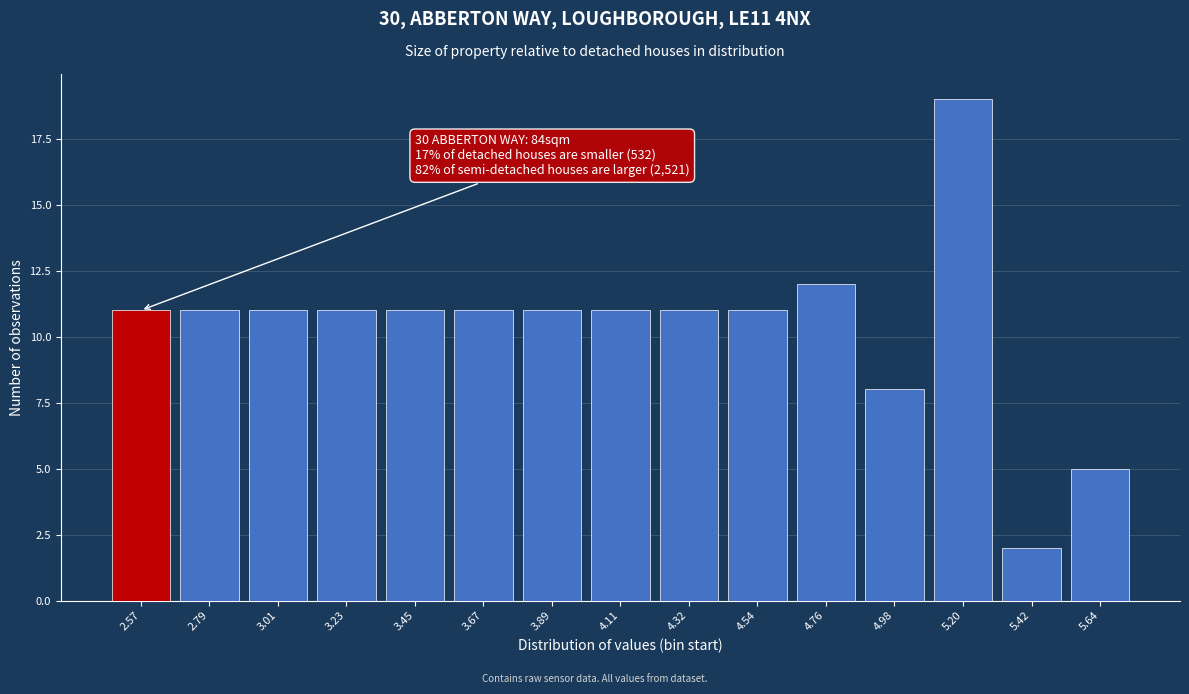

Reading left to right, what are all the values shown in this chart?

2.57=11	2.79=11	3.01=11	3.23=11	3.45=11	3.67=11	3.89=11	4.11=11	4.32=11	4.54=11	4.76=12	4.98=8	5.20=19	5.42=2	5.64=5